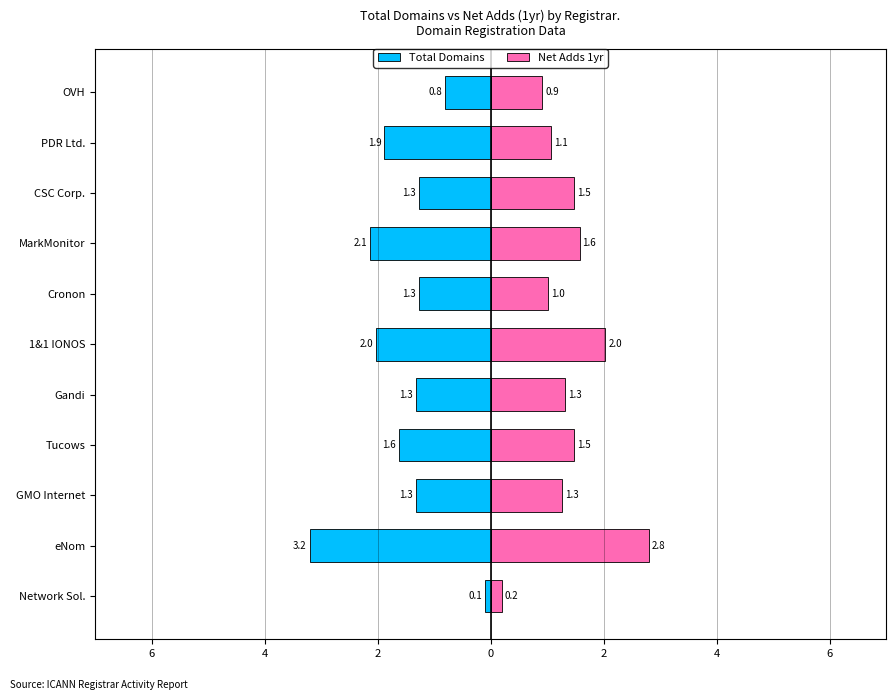

Reading left to right, transcribe all the data shown in this chart.

Total Domains: -0.1	-3.2	-1.3	-1.6	-1.3	-2.0	-1.3	-2.1	-1.3	-1.9	-0.8
Net Adds 1yr: 0.2	2.8	1.3	1.5	1.3	2.0	1.0	1.6	1.5	1.1	0.9